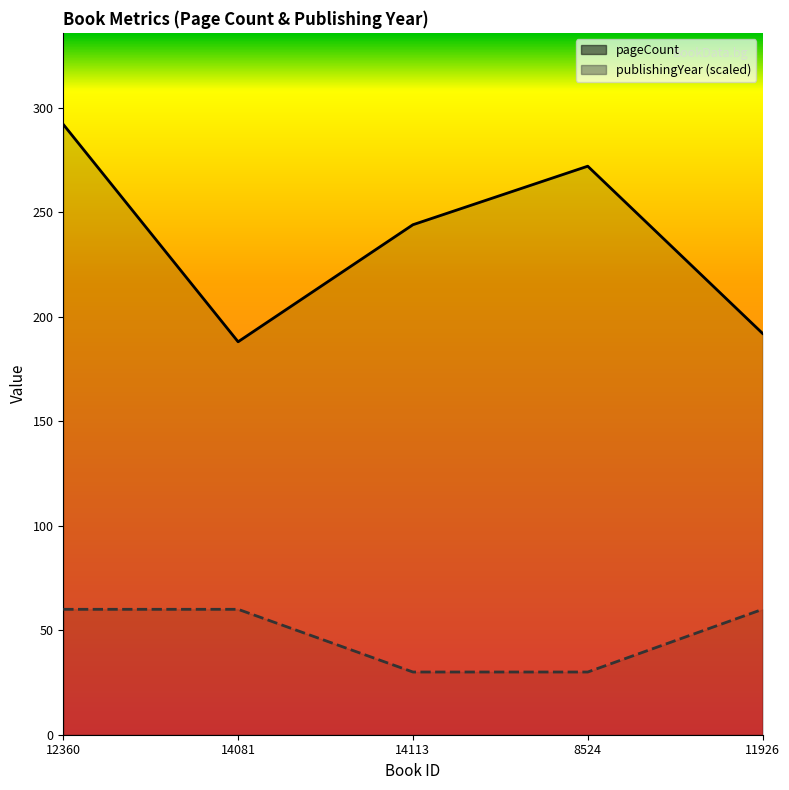

Which series has the largest total across all categories?

pageCount